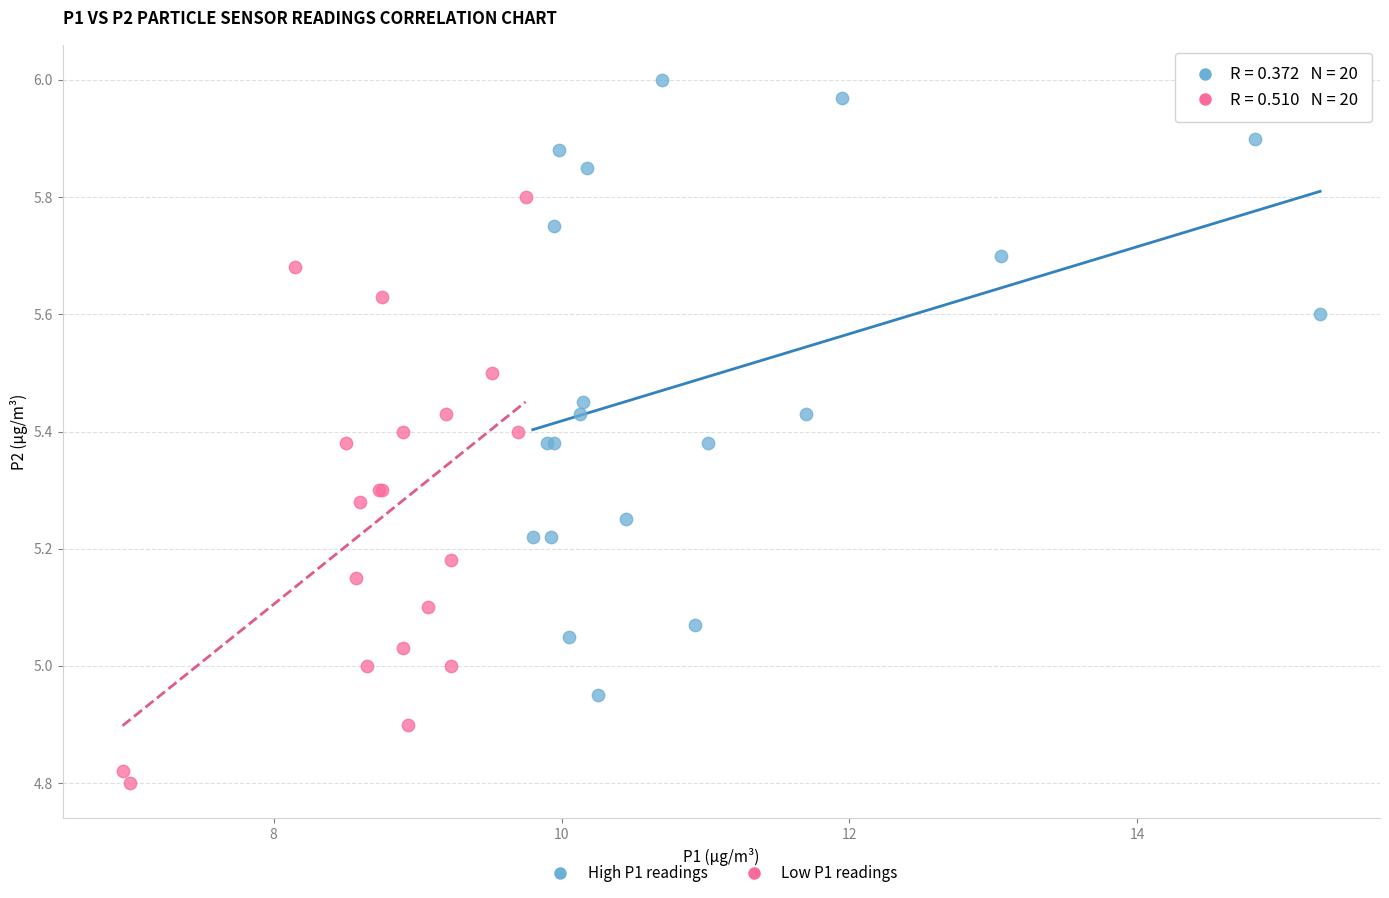

What are all the series names shown in the legend?

High P1 readings, Low P1 readings